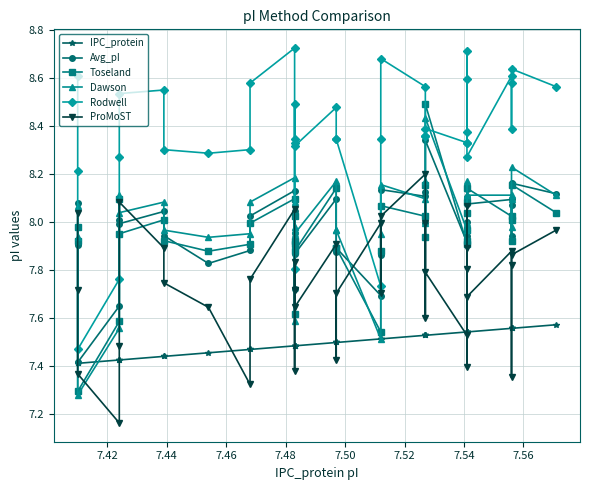

What are all the series names shown in the legend?

IPC_protein, Avg_pI, Toseland, Dawson, Rodwell, ProMoST